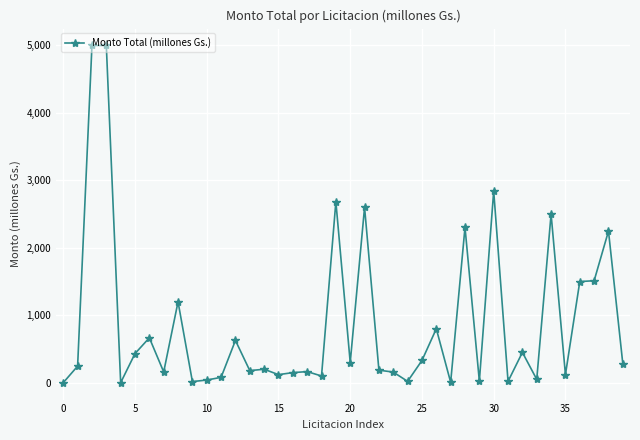

What is the average value?

883.0